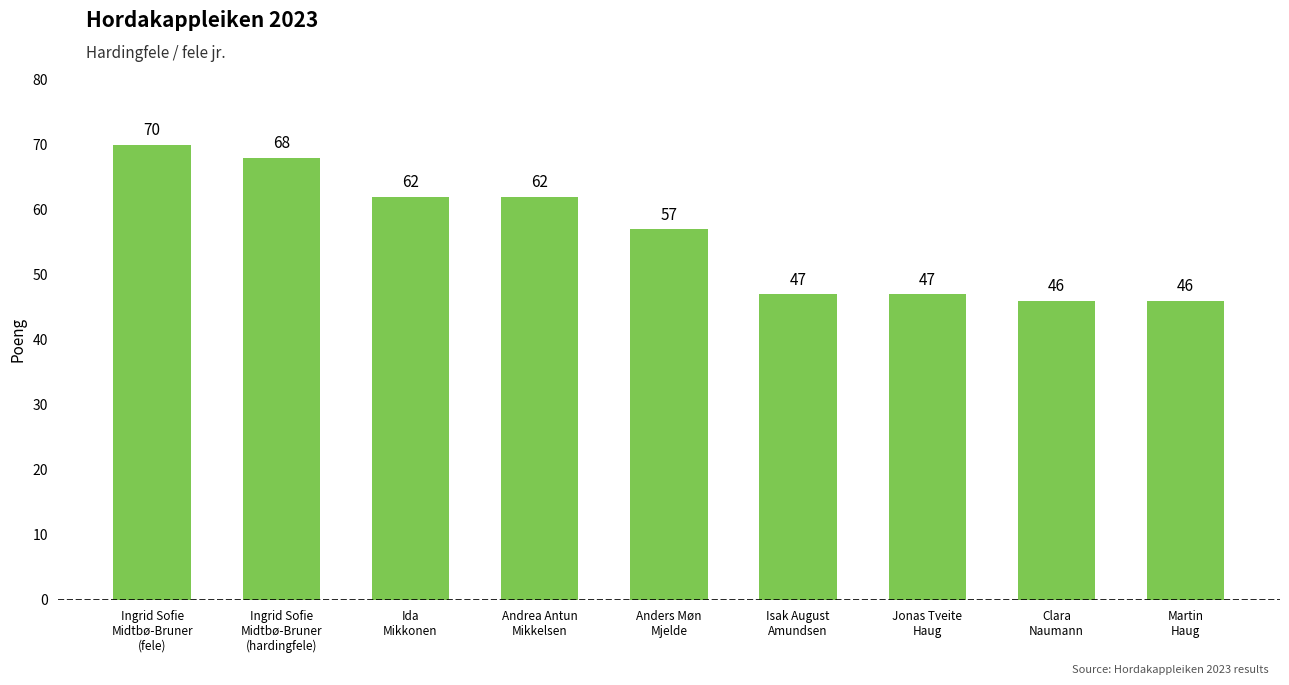

How many data points does each series have?

9